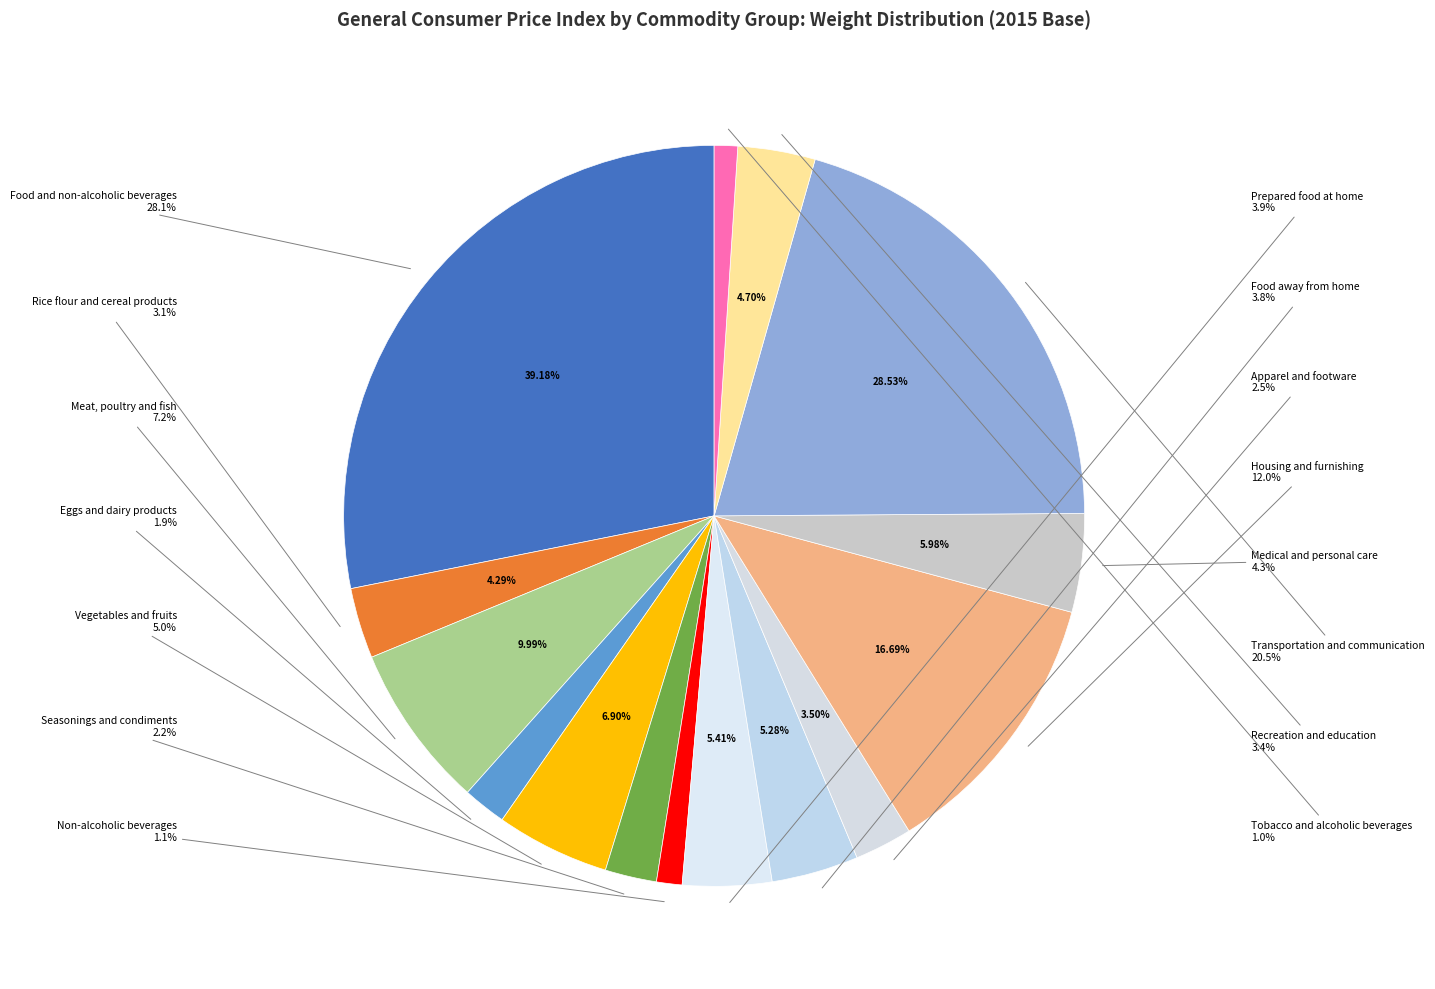

To the nearest percent, what portion does Apparel and footware represent?

3%